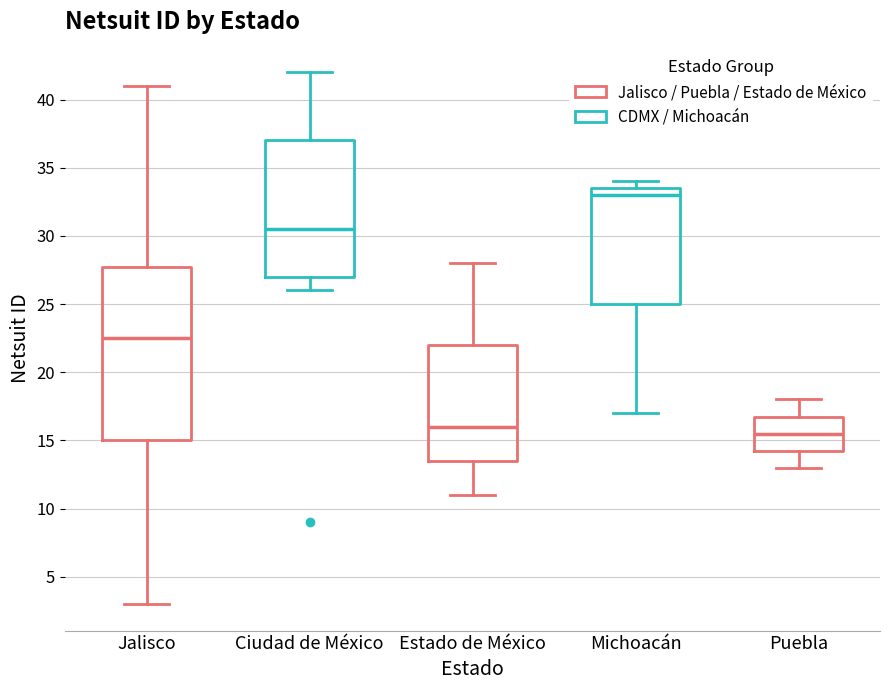

Which box's median line is the lowest?

Puebla